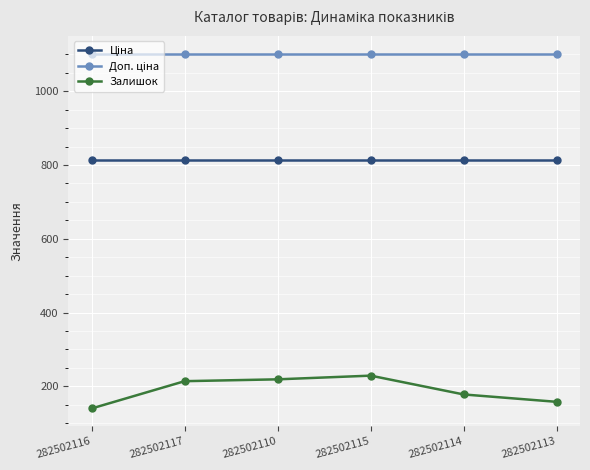

True or false: Залишок has a value of 229.0 at 282502115.

True